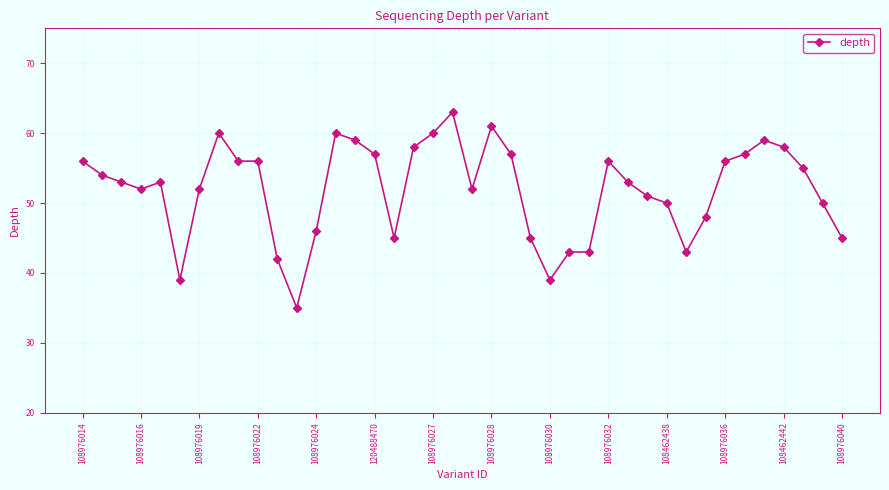

What is the value of the 25th point from the left?

39